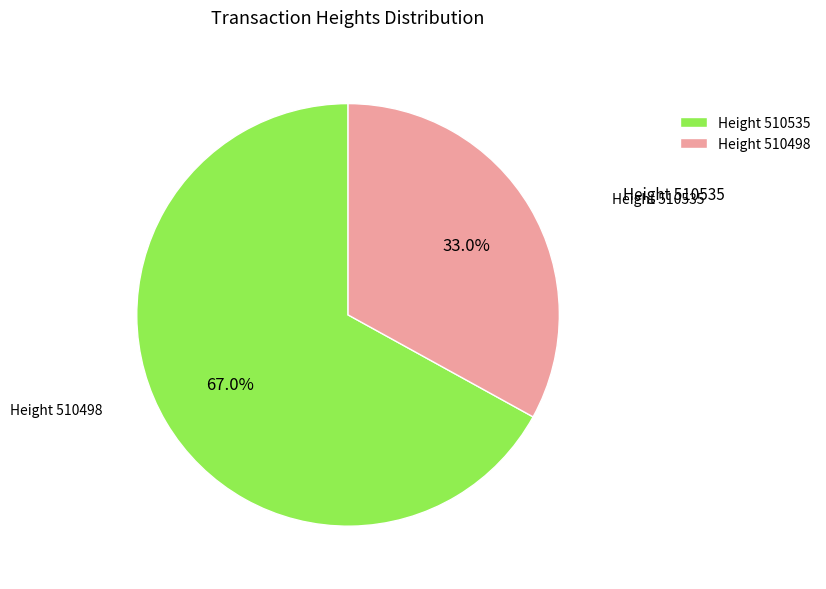

Rank the categories by value from lowest to highest.

Height 510498, Height 510535